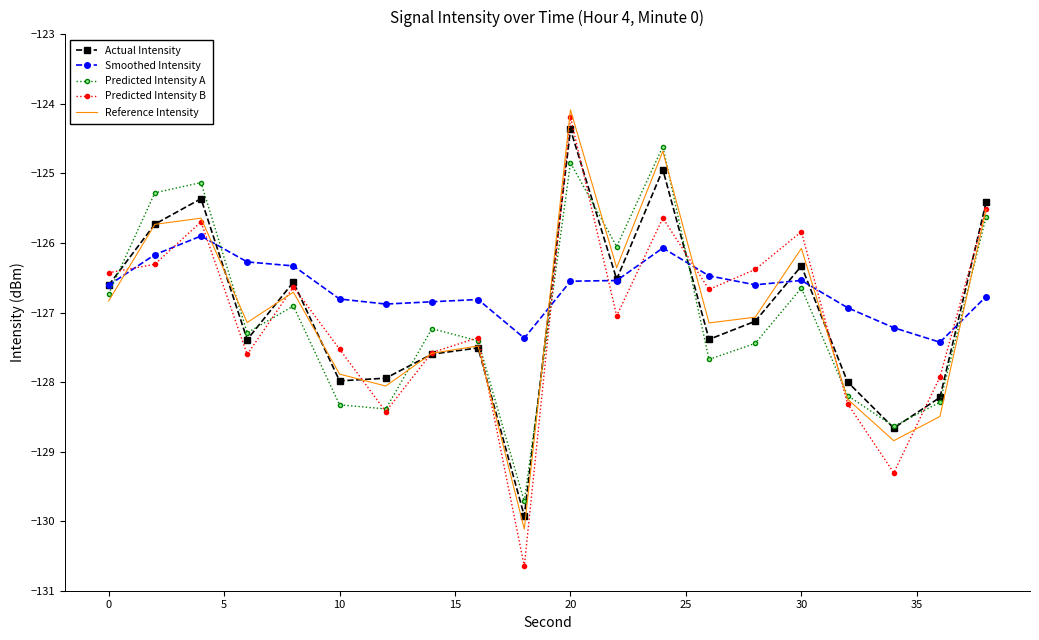

What is the highest value of the Predicted Intensity A series?

-124.6